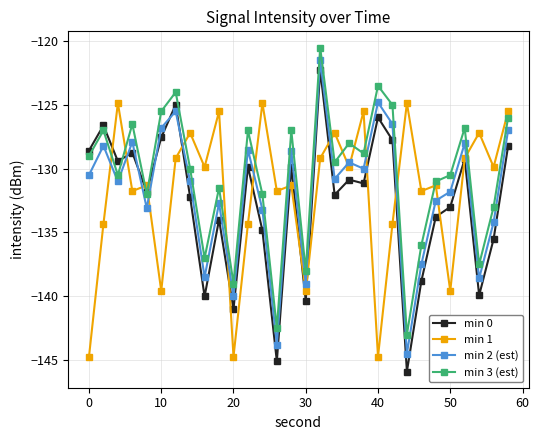

What is the value of the min 1 point at the 29th from the left?

-129.9